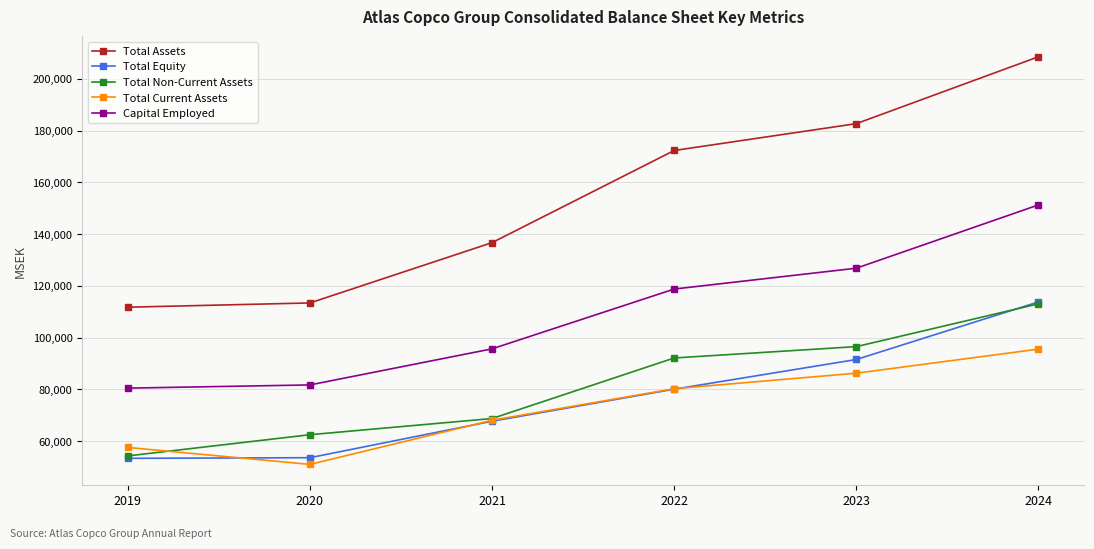

Does the chart display data point markers on the line(s)?

Yes